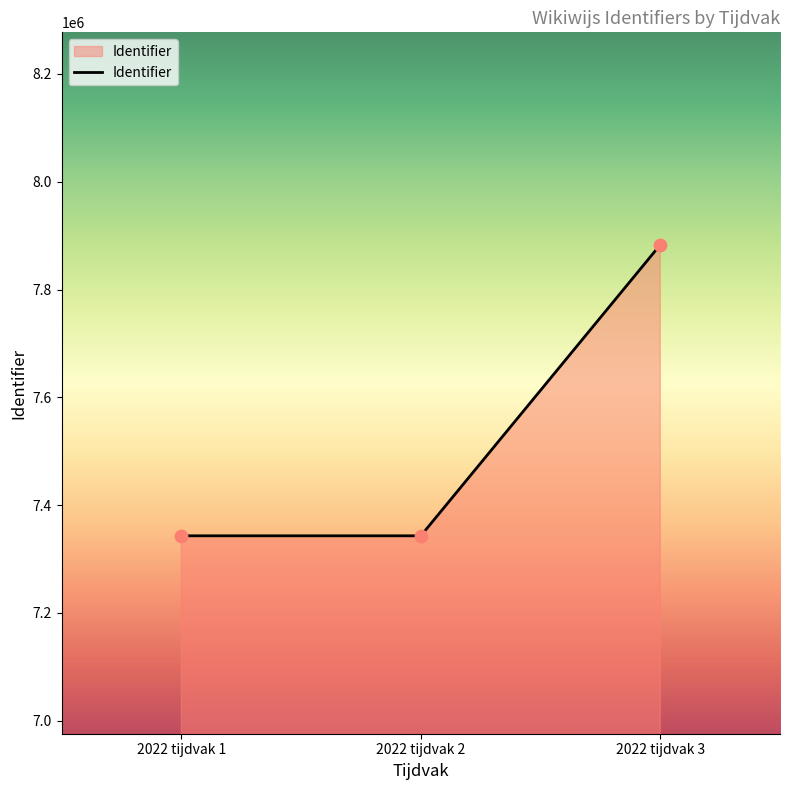

What is the change in value from 2022 tijdvak 2 to 2022 tijdvak 3?

+539939